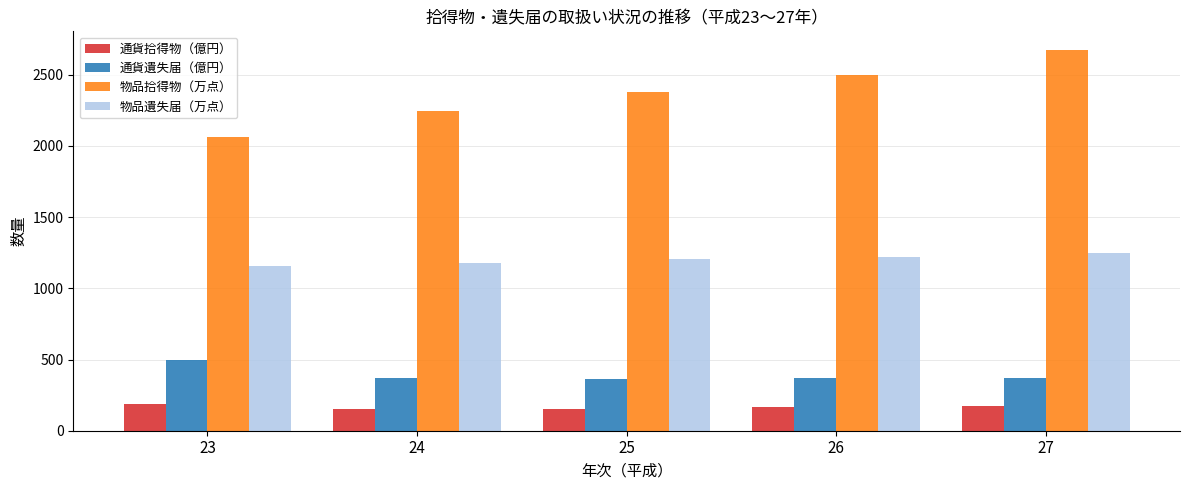

How many bars are there in each group?

4